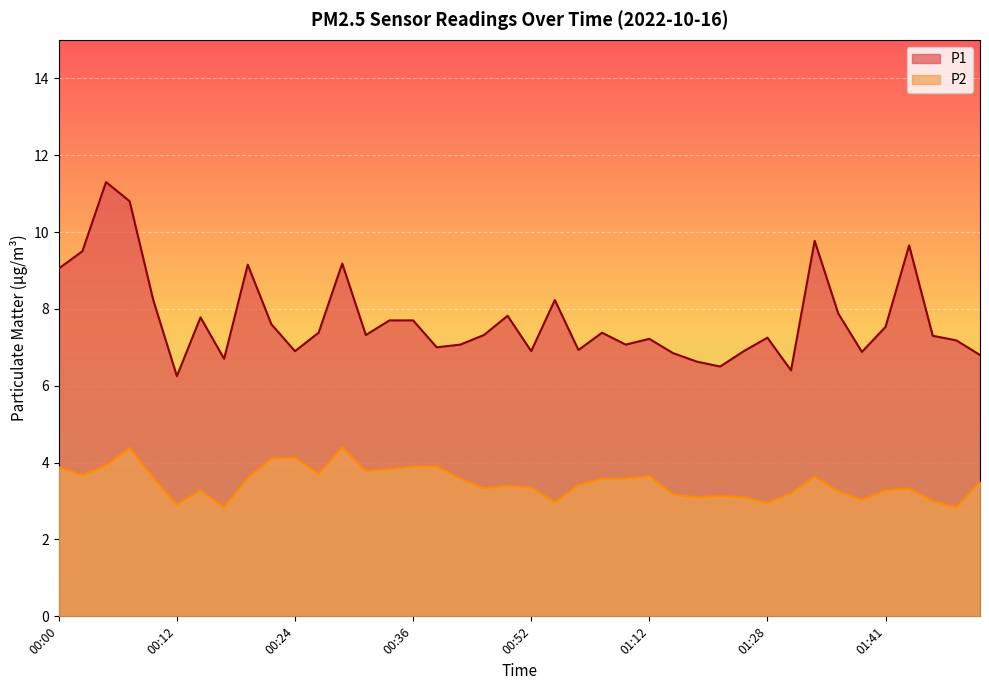

True or false: P2 has a value of 1.5 at 01:36.

False